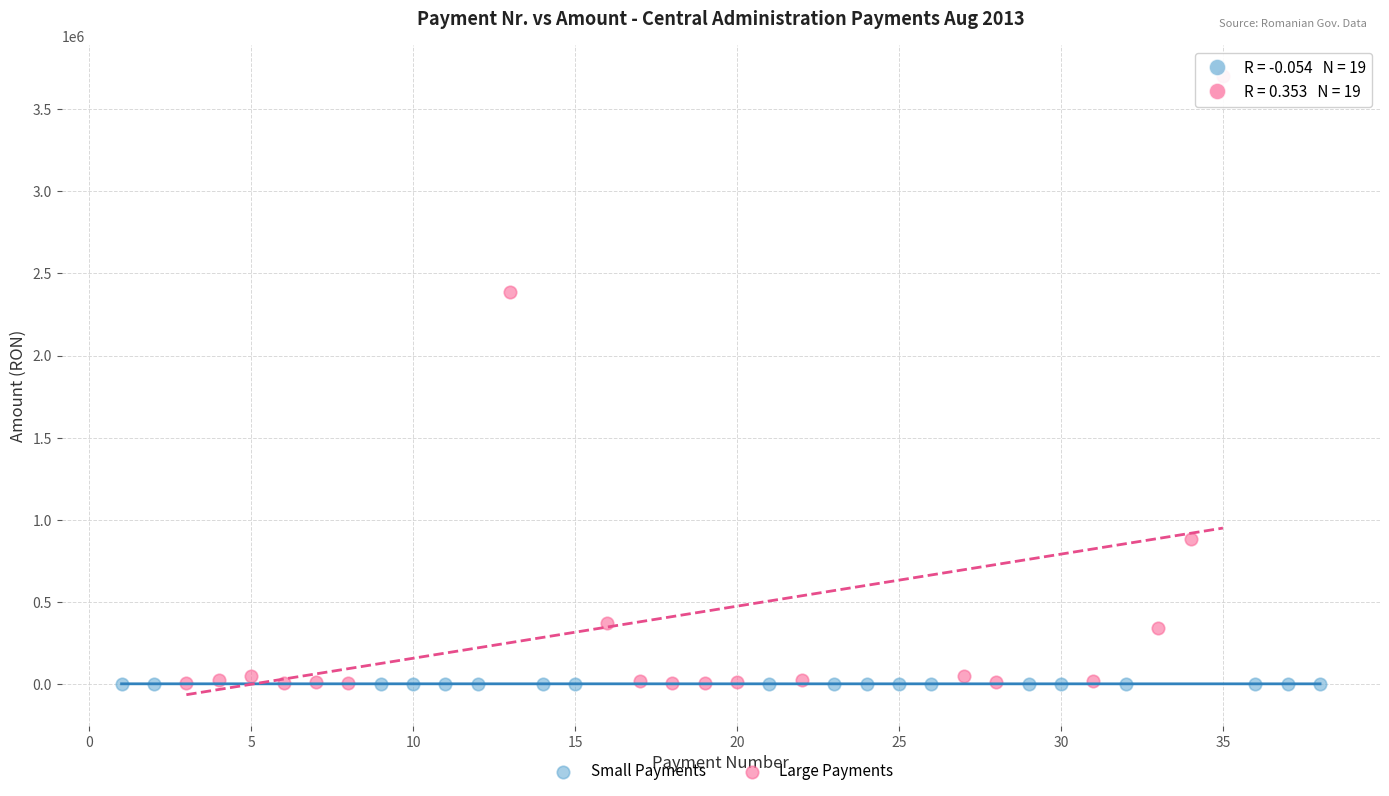

Which series has the widest spread of Y values?

Large Payments